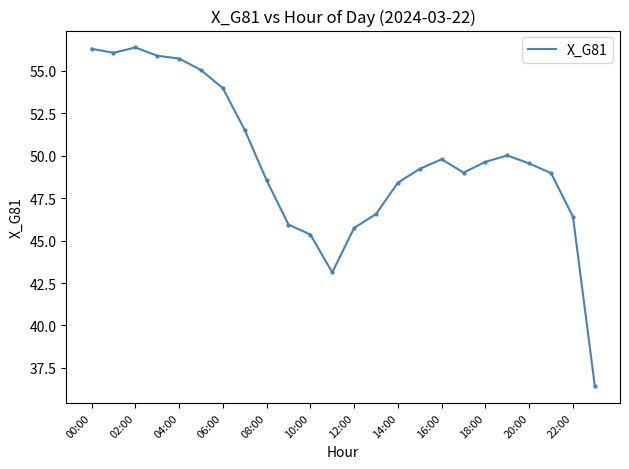

What is the difference between the maximum and minimum values?

19.9